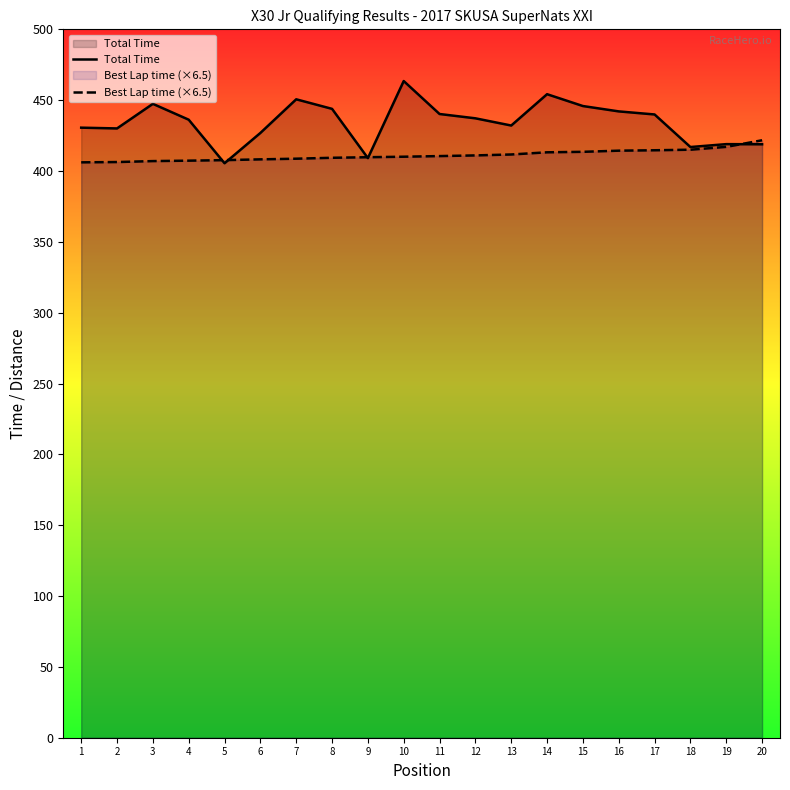

Read the Total Time value at 14.

454.2